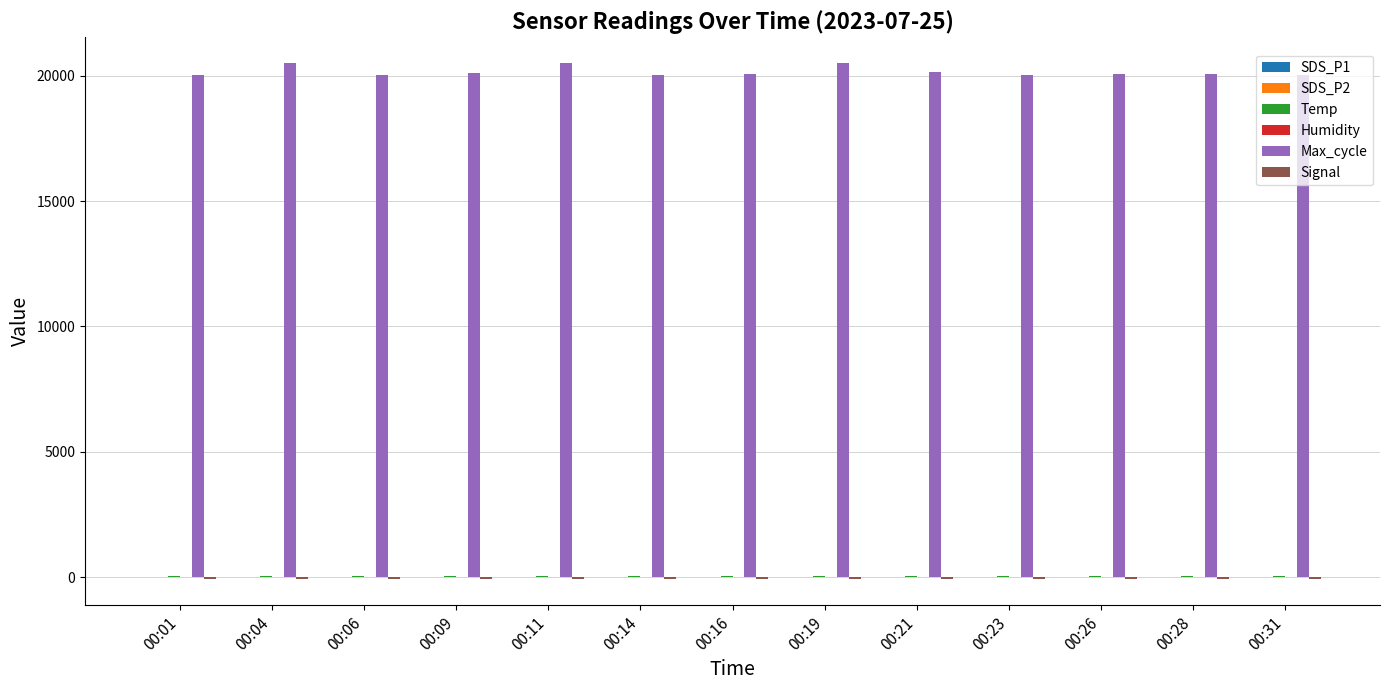

Which series has the largest total across all categories?

Max_cycle